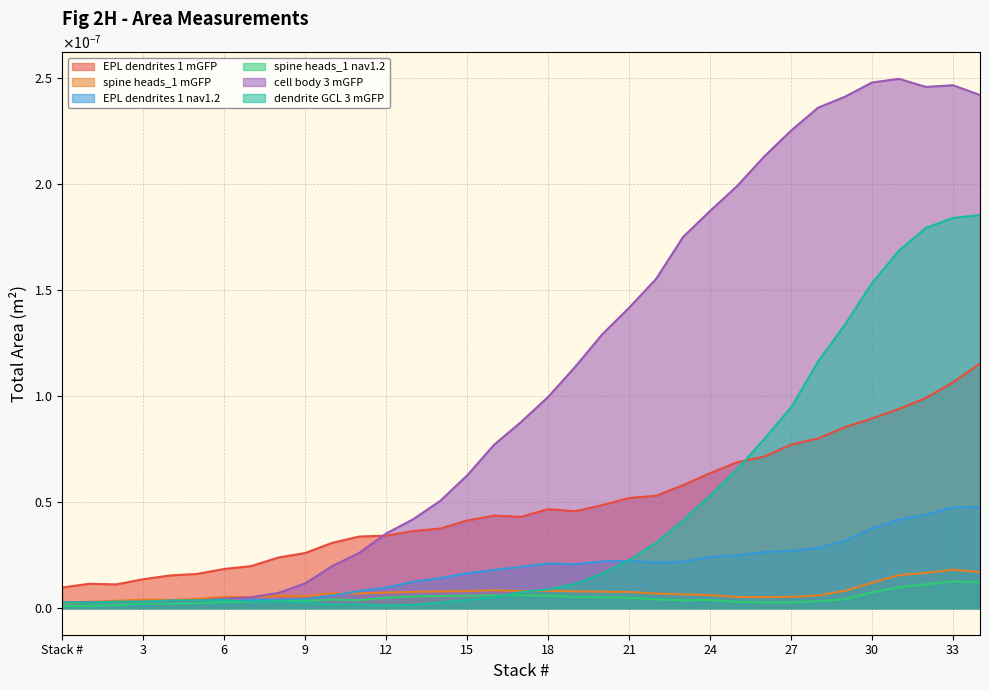

The cell body 3 mGFP series shows 0.0 at 2. True or false?

True